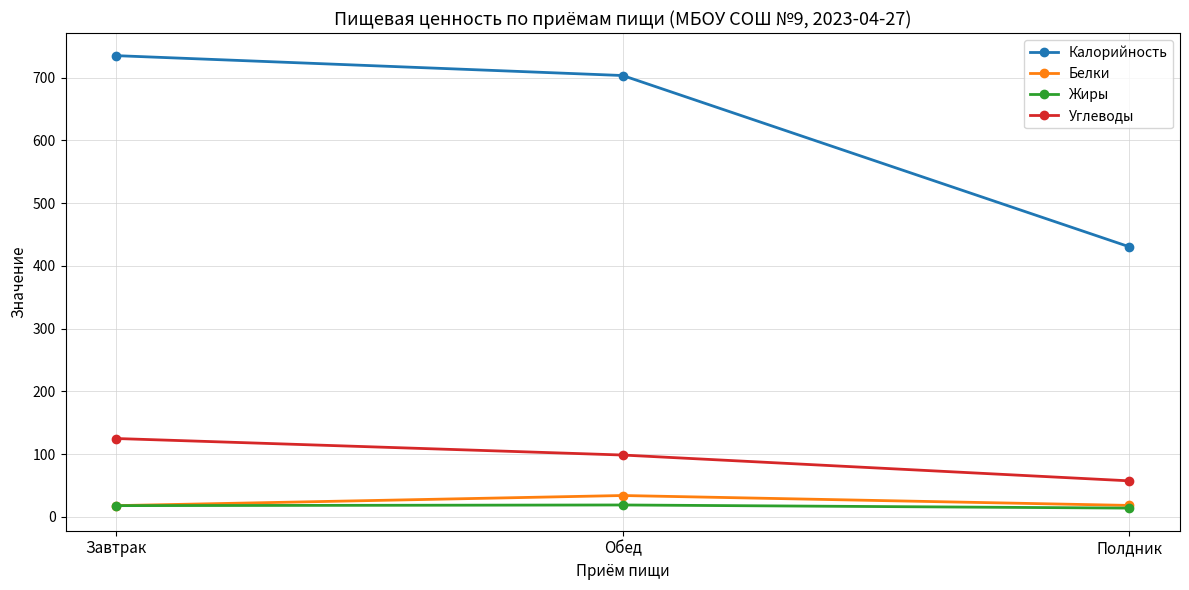

What is the difference between the Калорийность values at Завтрак and Обед?

31.7